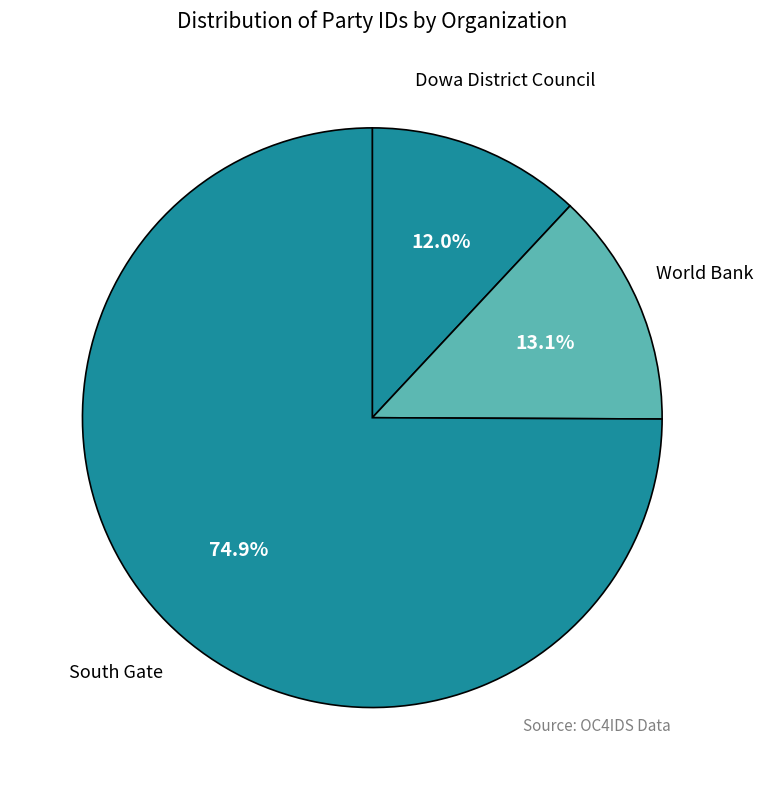

Count the number of slices in the pie.

3